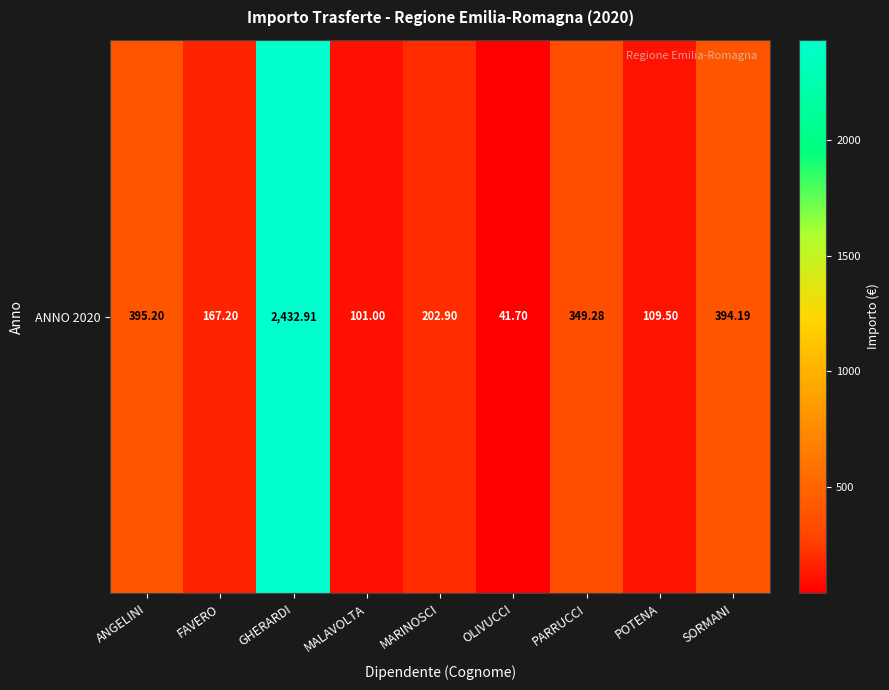

Rank the categories by value from highest to lowest.

GHERARDI, ANGELINI, SORMANI, PARRUCCI, MARINOSCI, FAVERO, POTENA, MALAVOLTA, OLIVUCCI